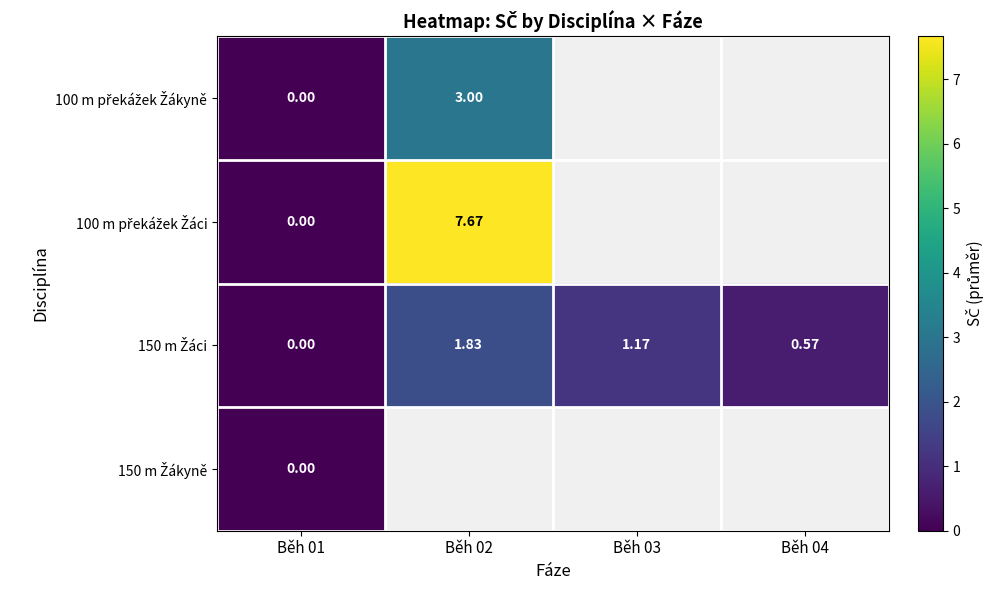

At how many categories does at least one series exceed 6?

1